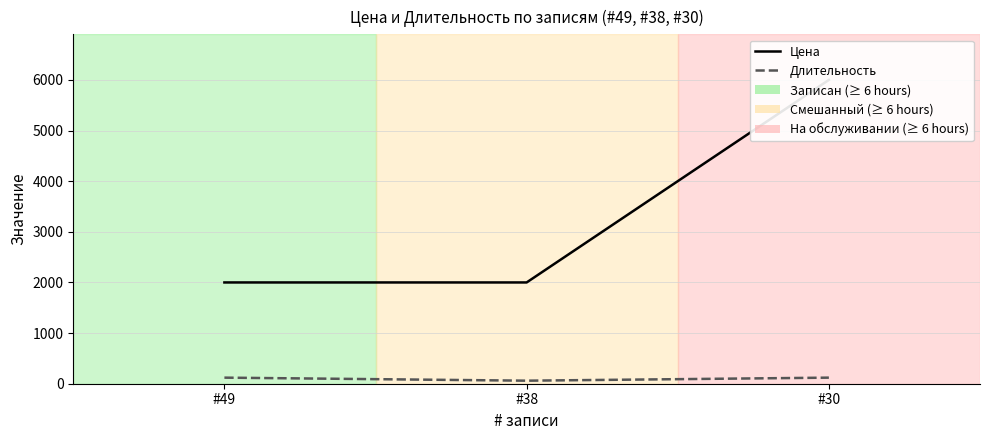

At #49, list the series in order from smallest to largest.

Длительность, Цена